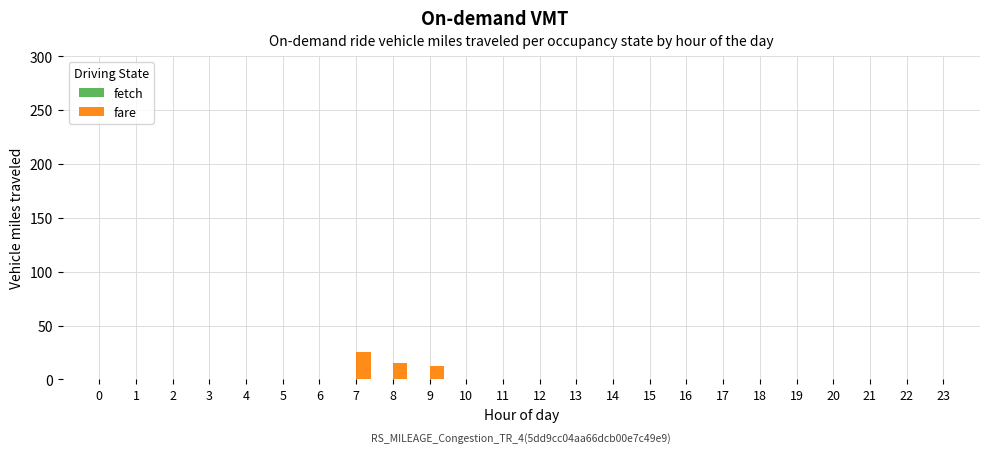

Reading left to right, transcribe all the data shown in this chart.

0=0	1=0	2=0	3=0	4=0	5=0	6=0	7=25	8=15	9=12	10=0	11=0	12=0	13=0	14=0	15=0	16=0	17=0	18=0	19=0	20=0	21=0	22=0	23=0